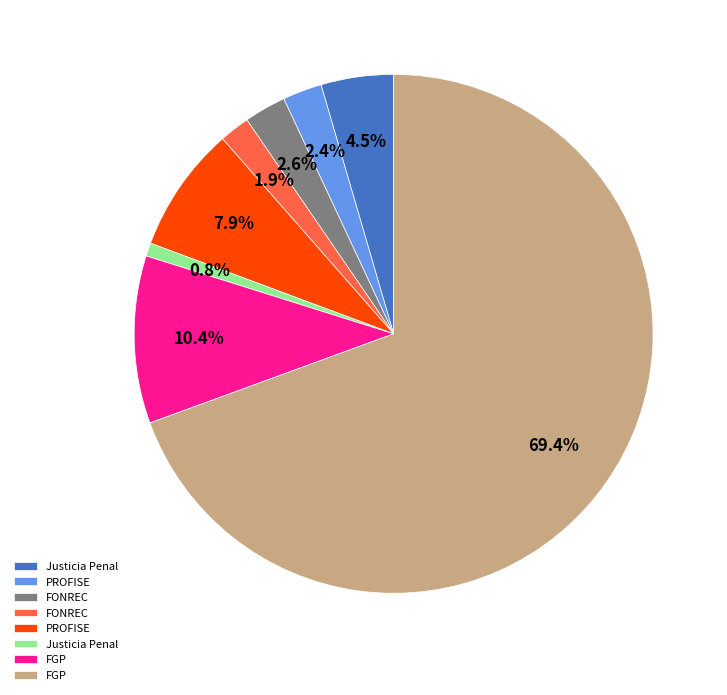

Does any single category account for the majority?

Yes